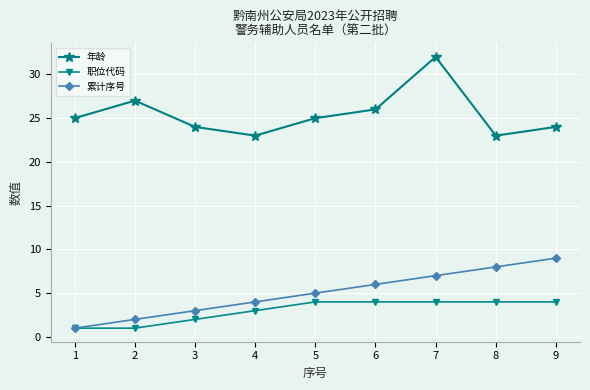

What is the lowest value of the 职位代码 series?

1